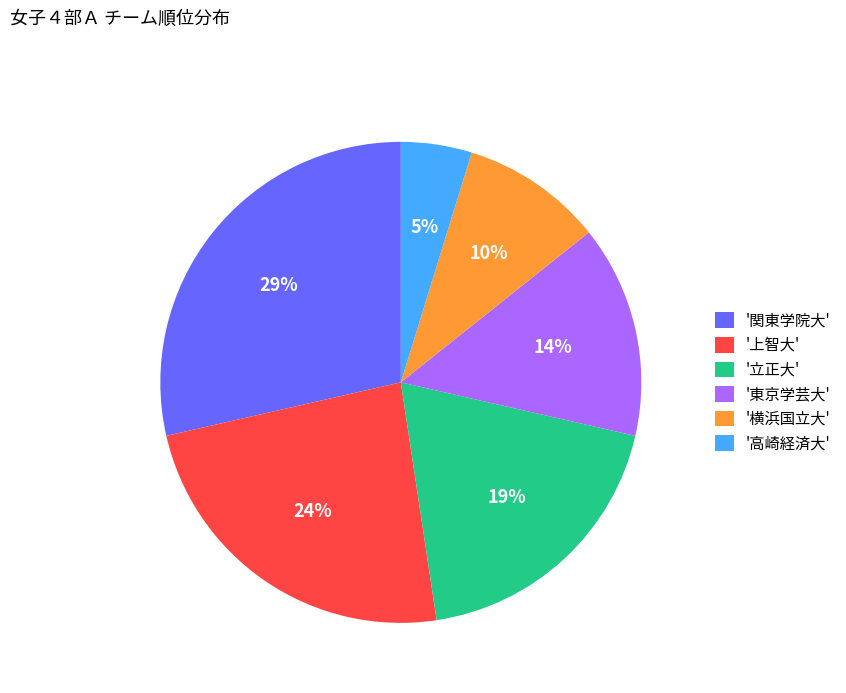

Is there any slice that represents more than half of the pie?

No